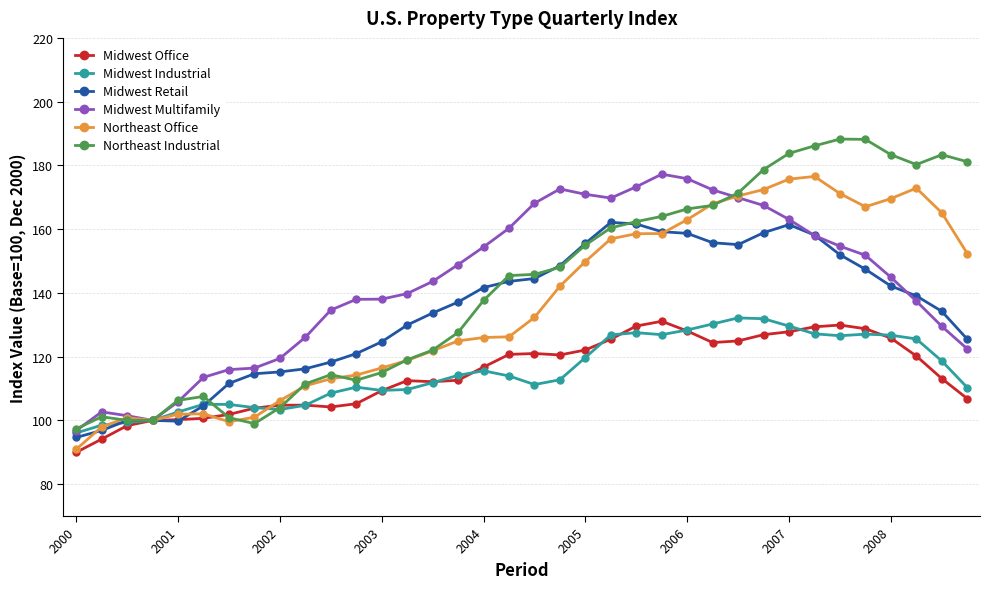

What are all the series names shown in the legend?

Midwest Office, Midwest Industrial, Midwest Retail, Midwest Multifamily, Northeast Office, Northeast Industrial